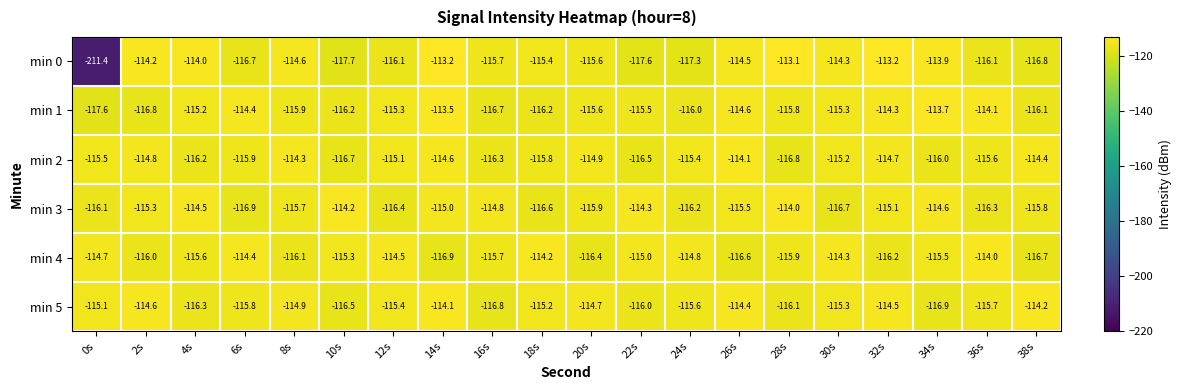

What is the maximum value for min 3?

-114.0